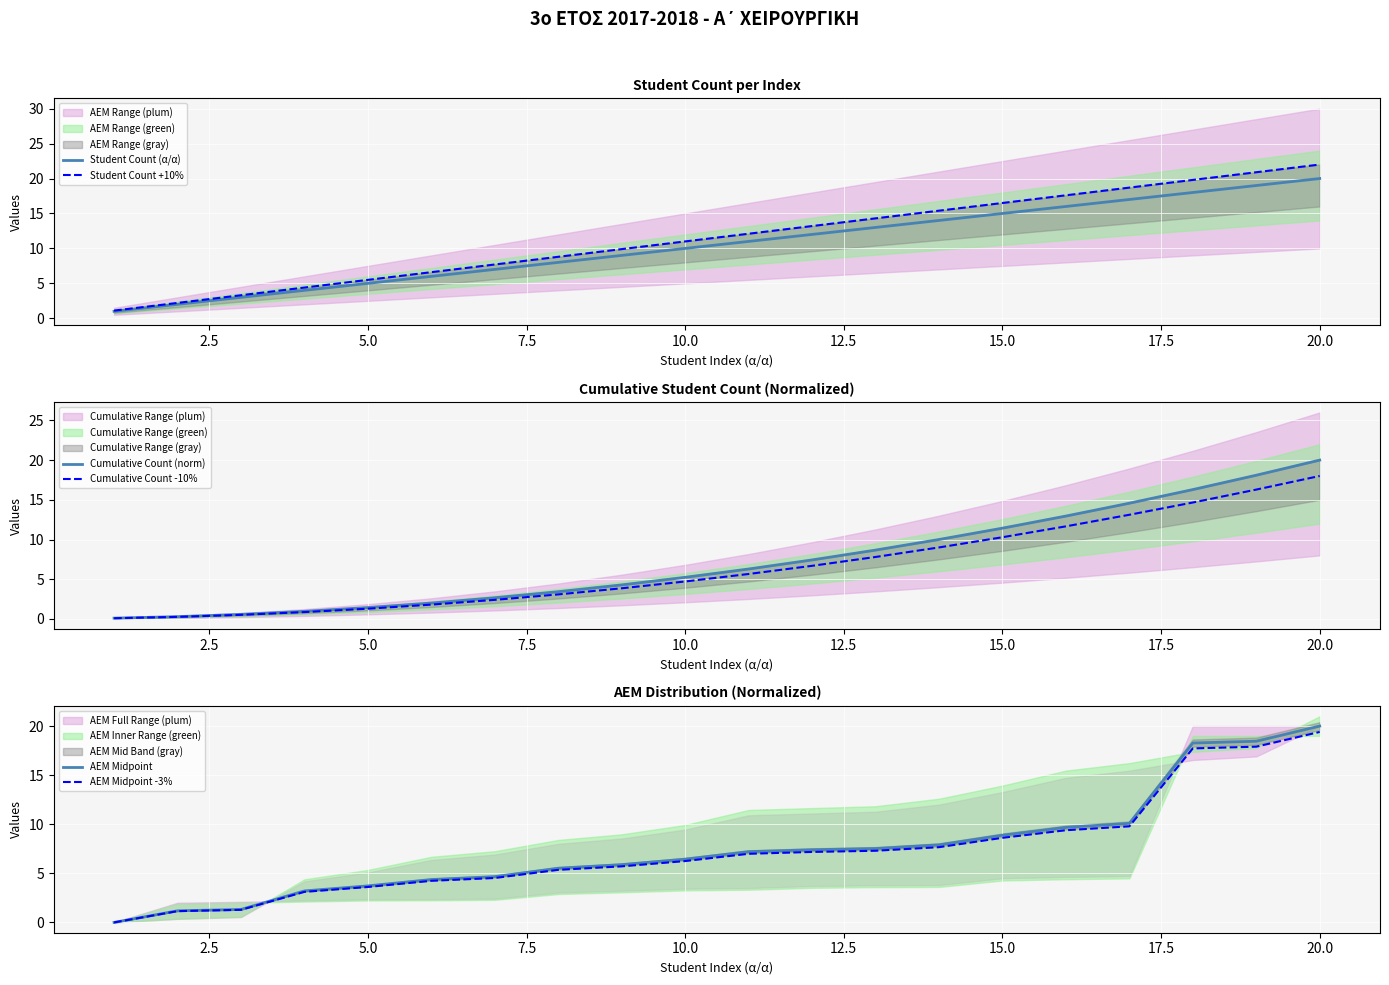

Reading left to right, list all the values displayed in this chart.

Student Count (α/α): 1.0	2.0	3.0	4.0	5.0	6.0	7.0	8.0	9.0	10.0	11.0	12.0	13.0	14.0	15.0	16.0	17.0	18.0	19.0	20.0
Student Count +10%: 1.1	2.2	3.3	4.4	5.5	6.6	7.7	8.8	9.9	11.0	12.1	13.2	14.3	15.4	16.5	17.6	18.7	19.8	20.9	22.0
Cumulative Count (norm): 0.1	0.3	0.6	1.0	1.4	2.0	2.7	3.4	4.3	5.2	6.3	7.4	8.7	10.0	11.4	13.0	14.6	16.3	18.1	20.0
Cumulative Count -10%: 0.1	0.3	0.5	0.9	1.3	1.8	2.4	3.1	3.9	4.7	5.7	6.7	7.8	9.0	10.3	11.7	13.1	14.7	16.3	18.0
AEM Midpoint: 0.0	1.2	1.3	3.2	3.7	4.4	4.7	5.5	5.9	6.4	7.2	7.4	7.5	7.9	8.9	9.7	10.1	18.3	18.5	20.0
AEM Midpoint -3%: 0.0	1.1	1.3	3.1	3.6	4.2	4.5	5.4	5.7	6.3	7.0	7.2	7.3	7.7	8.6	9.4	9.8	17.7	17.9	19.4